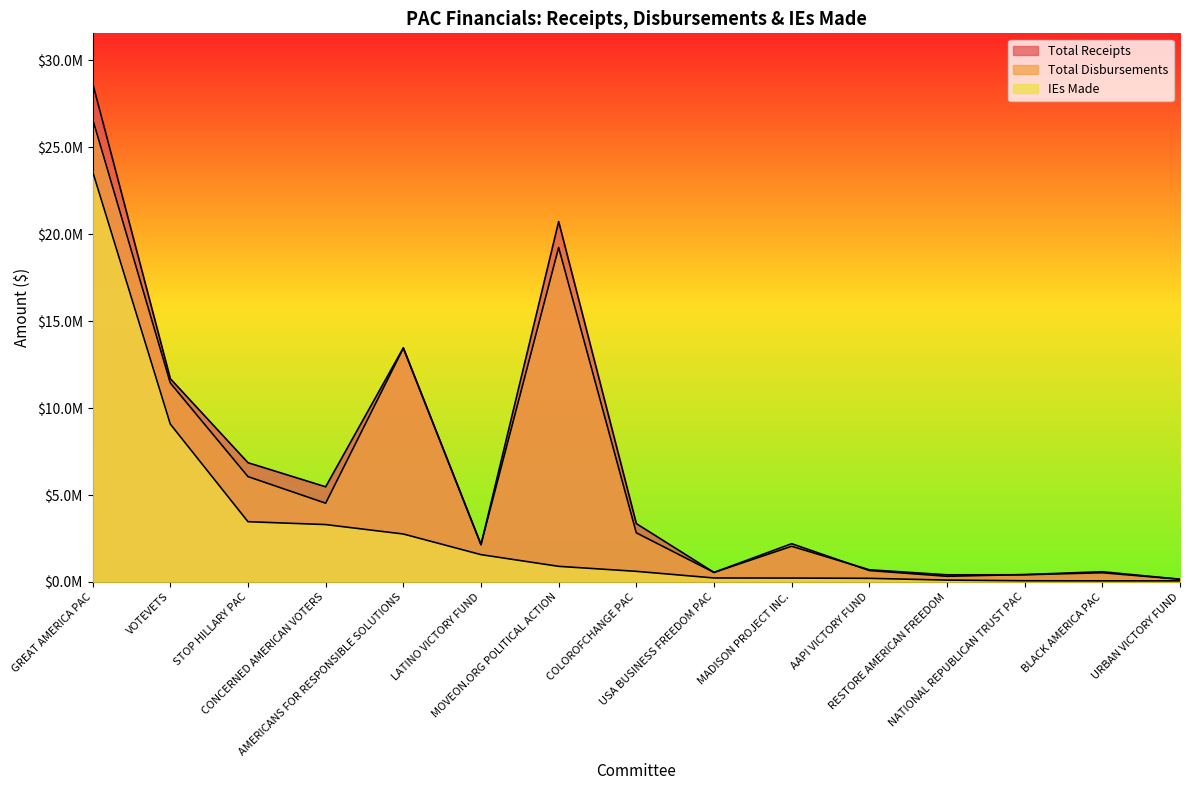

Between BLACK AMERICA PAC and RESTORE AMERICAN FREEDOM, which is larger?

BLACK AMERICA PAC